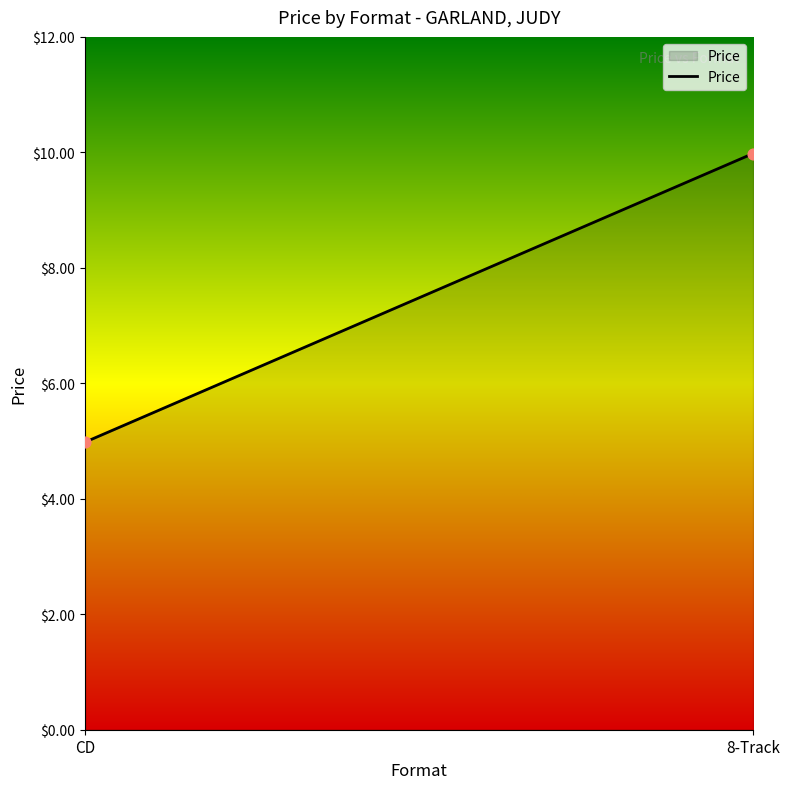

What is the range of Y values (max minus min)?

5.0